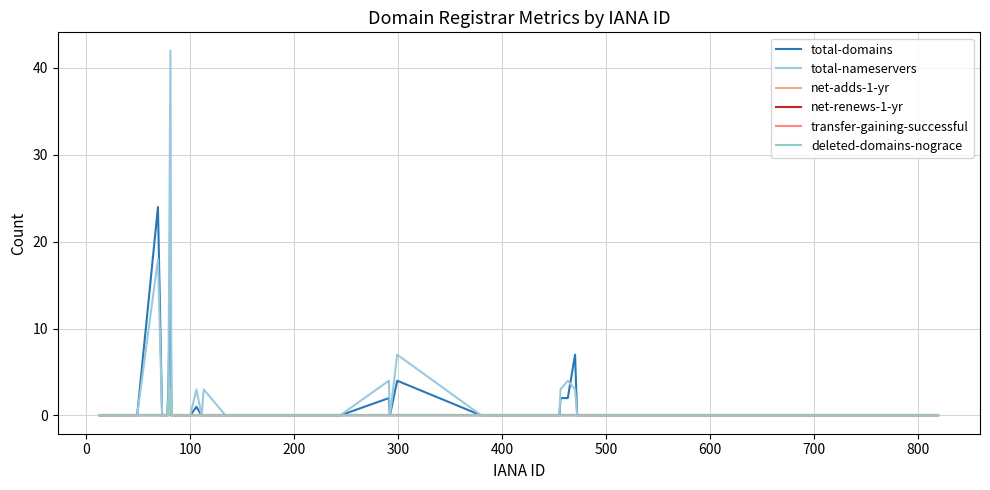

Does the chart display data point markers on the line(s)?

No